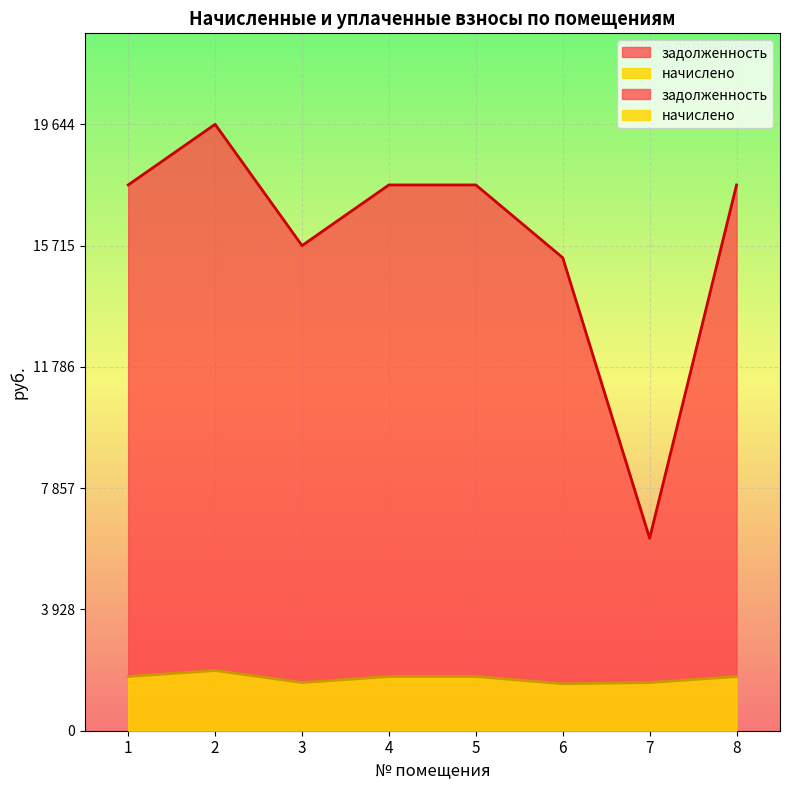

Which series changed the most between 3 and 6?

задолженность